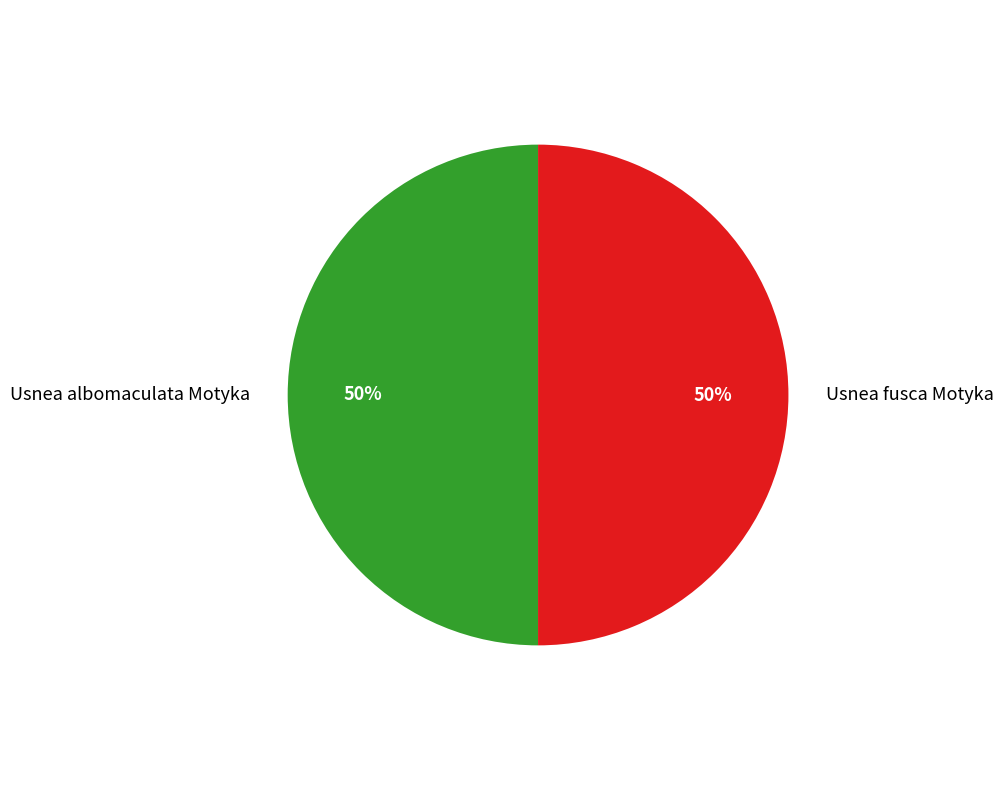

To the nearest percent, what is the combined percentage of Usnea albomaculata Motyka and Usnea fusca Motyka?

100%